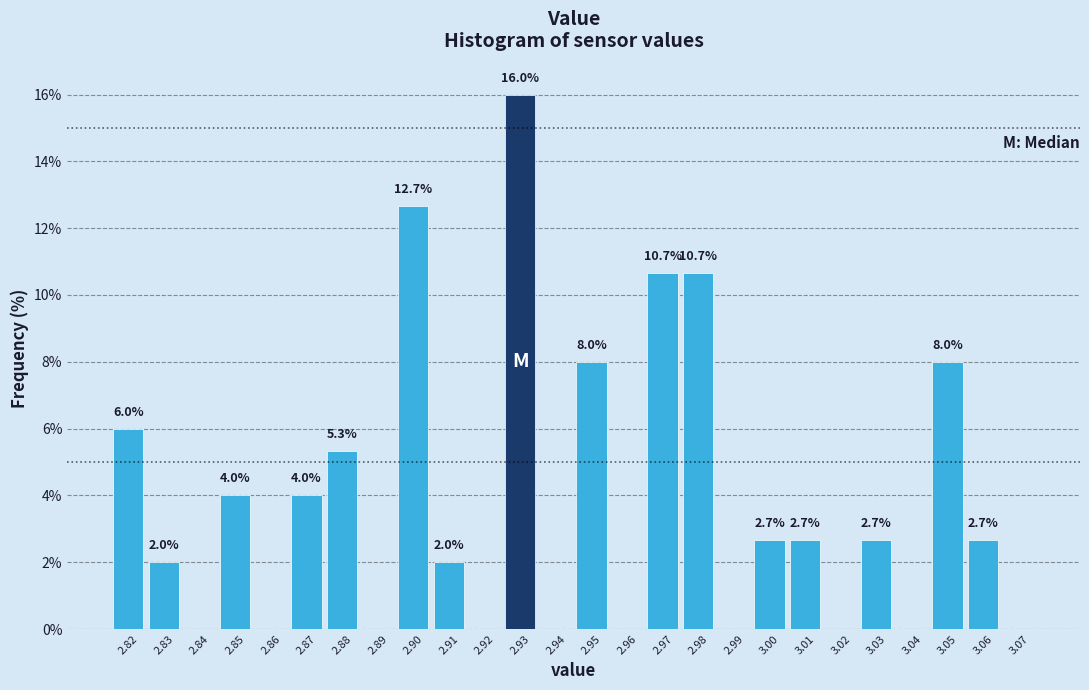

Over which range of the x-axis is the bar tallest?

2.925 to 2.935